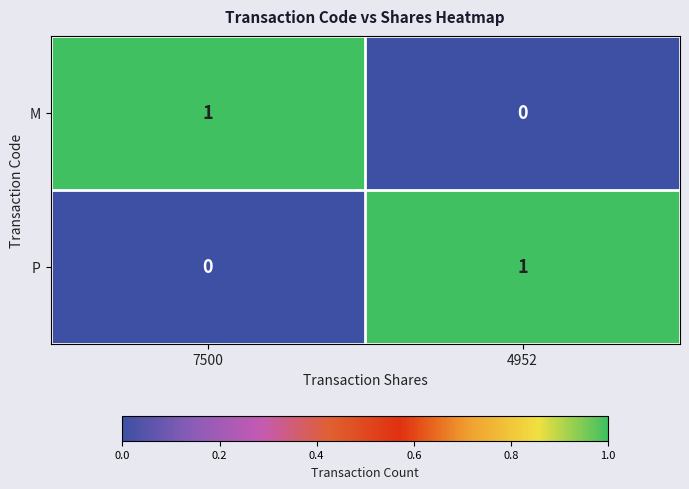

The M series shows 1 at 7500. True or false?

True